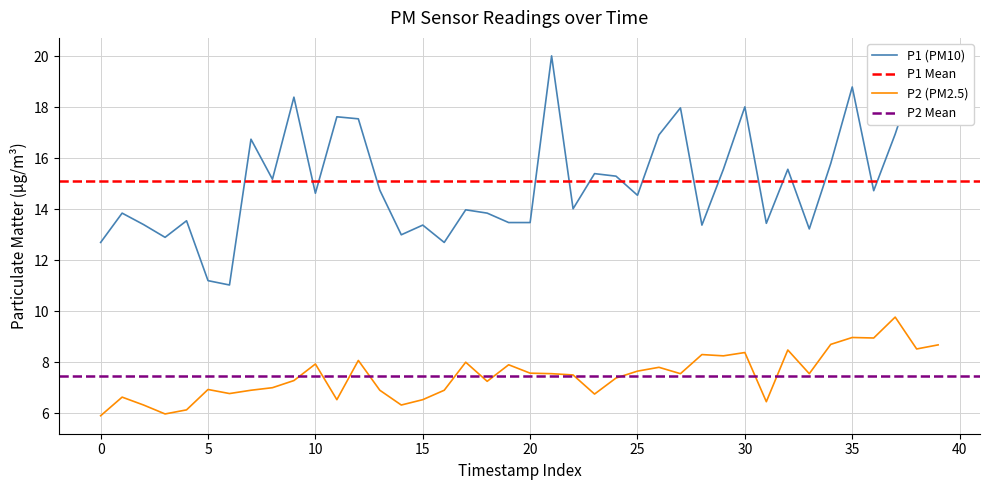

Rank the series by their average value, from highest to lowest.

P1, P2